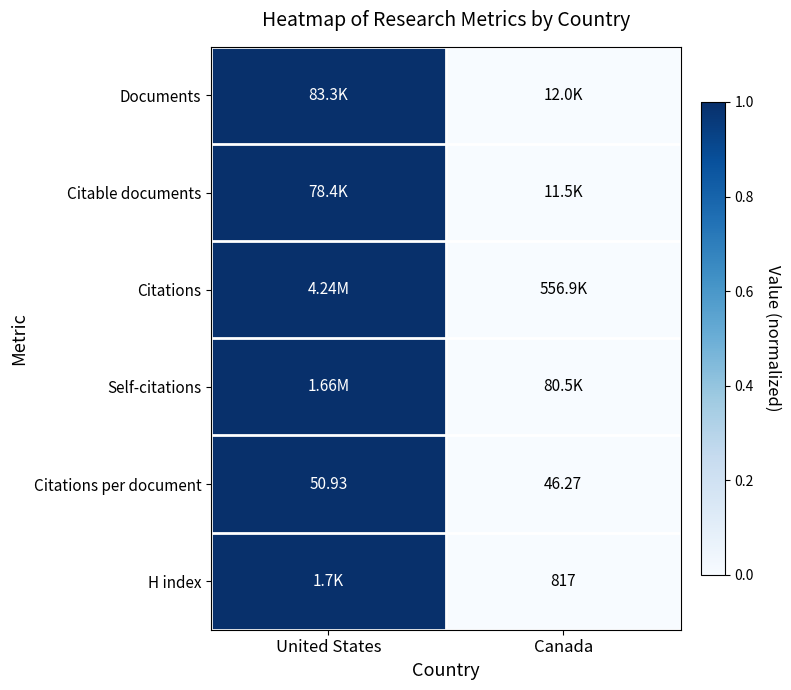

Where is Citations per document nearest to the value 48?

Canada